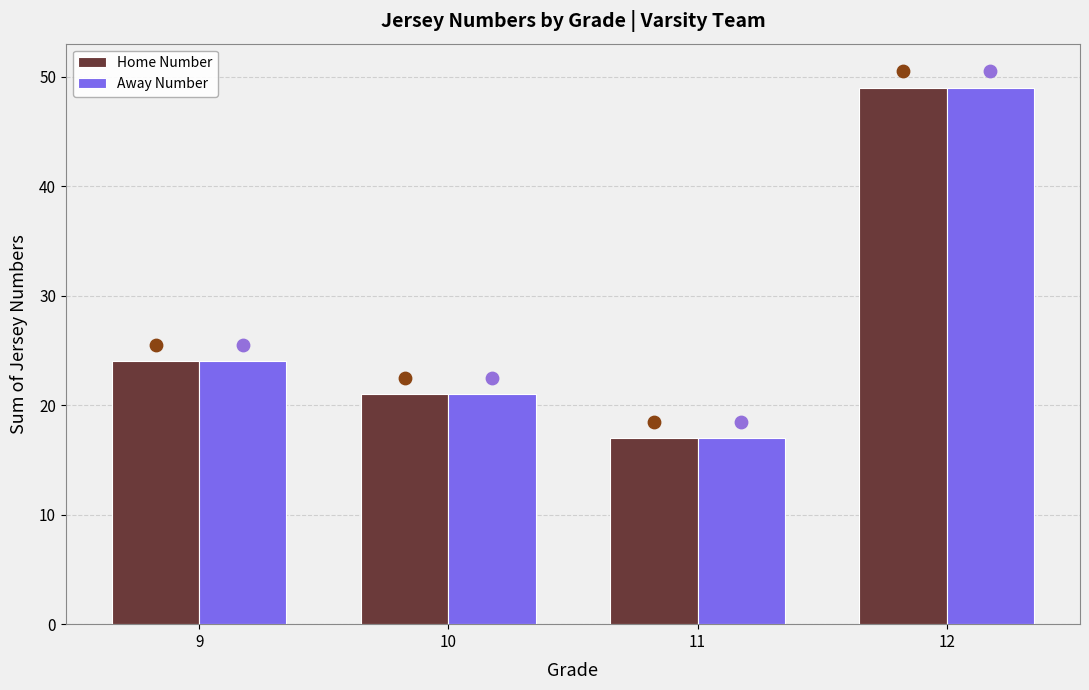

Which series has the largest total across all categories?

Home Number